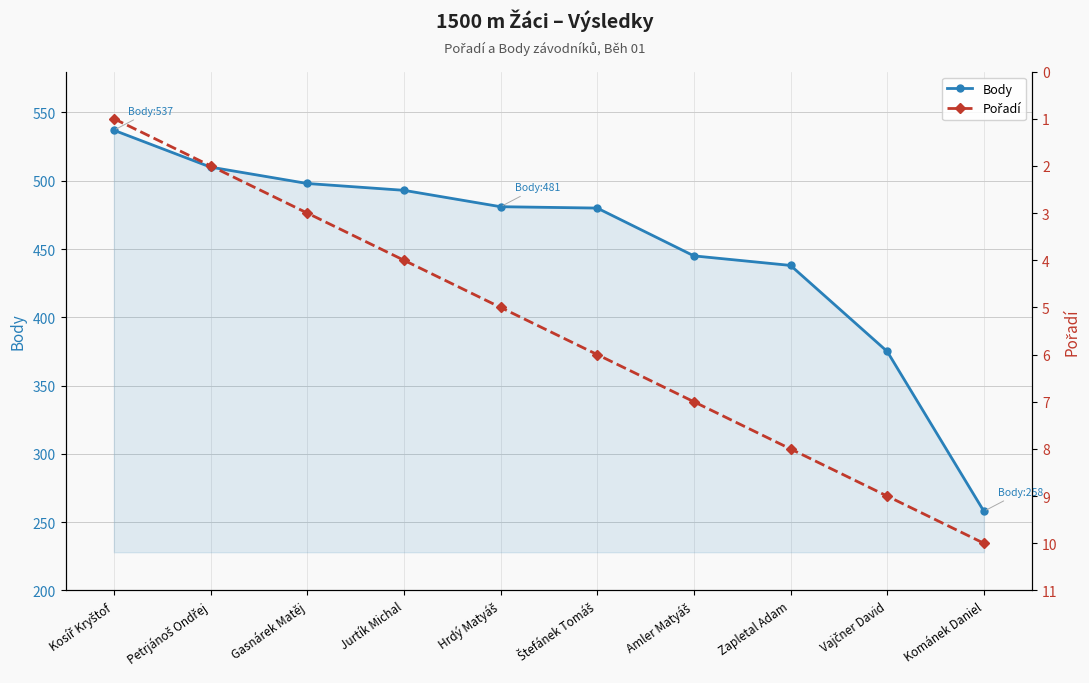

What is the difference between the Body values at Kománek Daniel and Vajčner David?

117